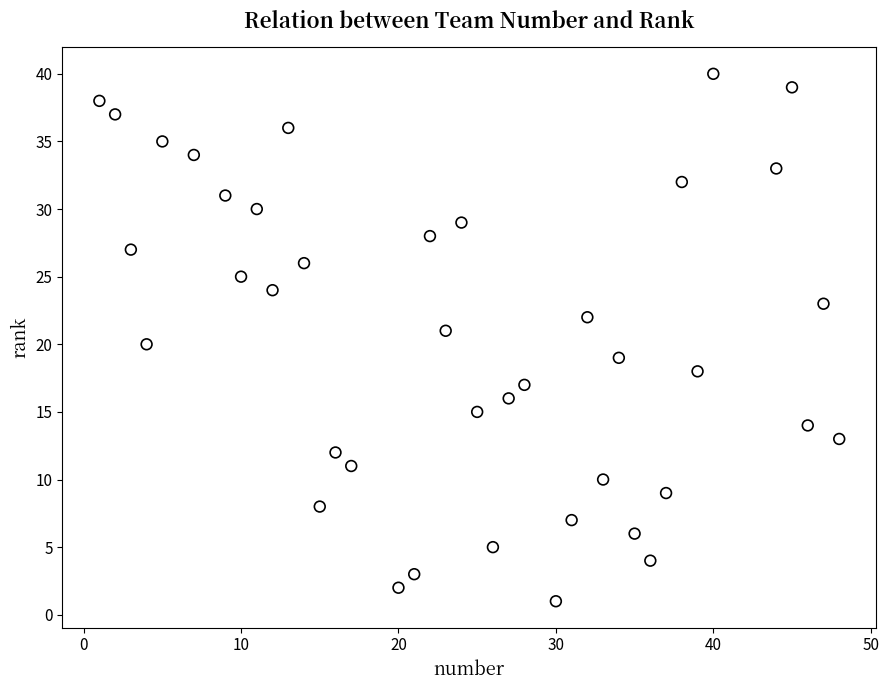

What is the range of Y values (max minus min)?

39